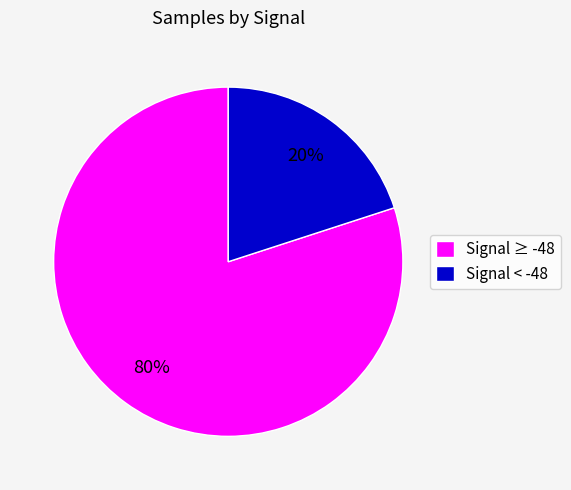

Is the sum of Signal < -48 and Signal ≥ -48 greater than half?

Yes